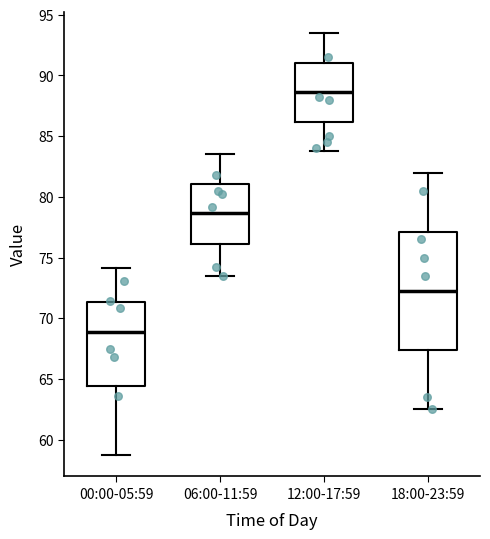

Reading left to right, read every box against the y-axis: the position of its median line, the range the box covers, and the ends of its whiskers. The values are not printed on the chart, so give them approximately, as read against the axis.

00:00-05:59: median 69.0, box 64.5 to 71.5, whiskers 58.5 to 74.0
06:00-11:59: median 78.5, box 76.0 to 81.0, whiskers 73.5 to 83.5
12:00-17:59: median 88.5, box 86.0 to 91.0, whiskers 84.0 to 93.5
18:00-23:59: median 72.5, box 67.5 to 77.0, whiskers 62.5 to 82.0